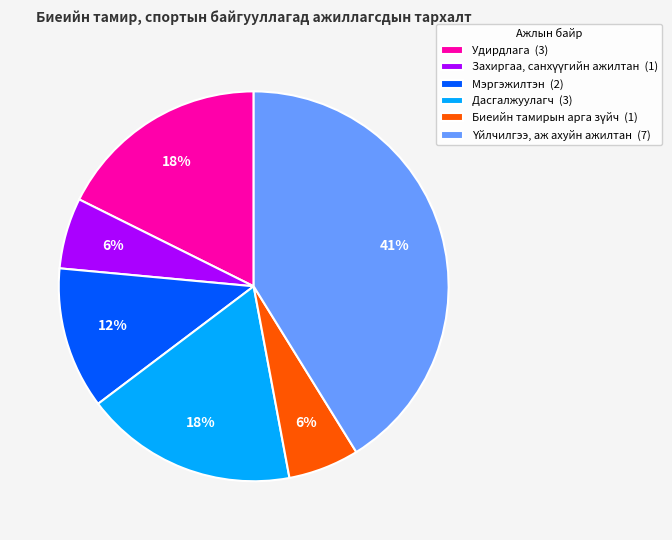

To the nearest percent, what is the difference between the largest and smallest slice percentages?

35%